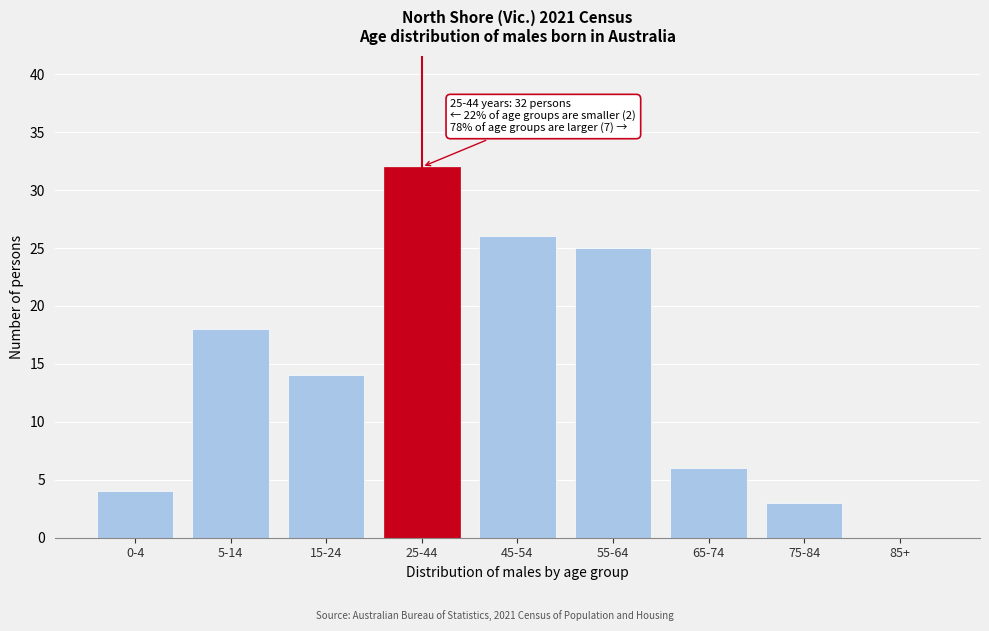

Reading left to right, list all the values displayed in this chart.

0-4=4	5-14=18	15-24=14	25-44=32	45-54=26	55-64=25	65-74=6	75-84=3	85+=0